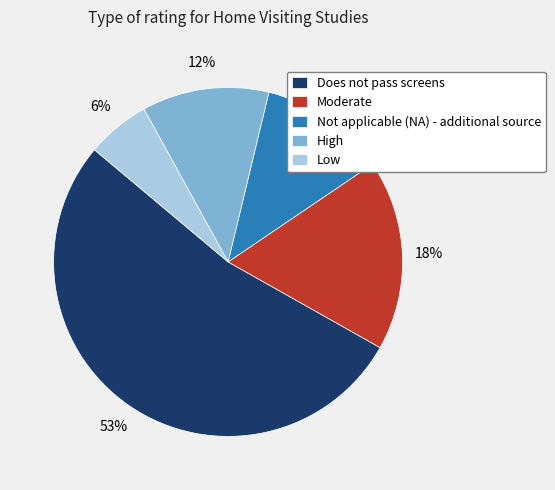

Count the number of slices in the pie.

5